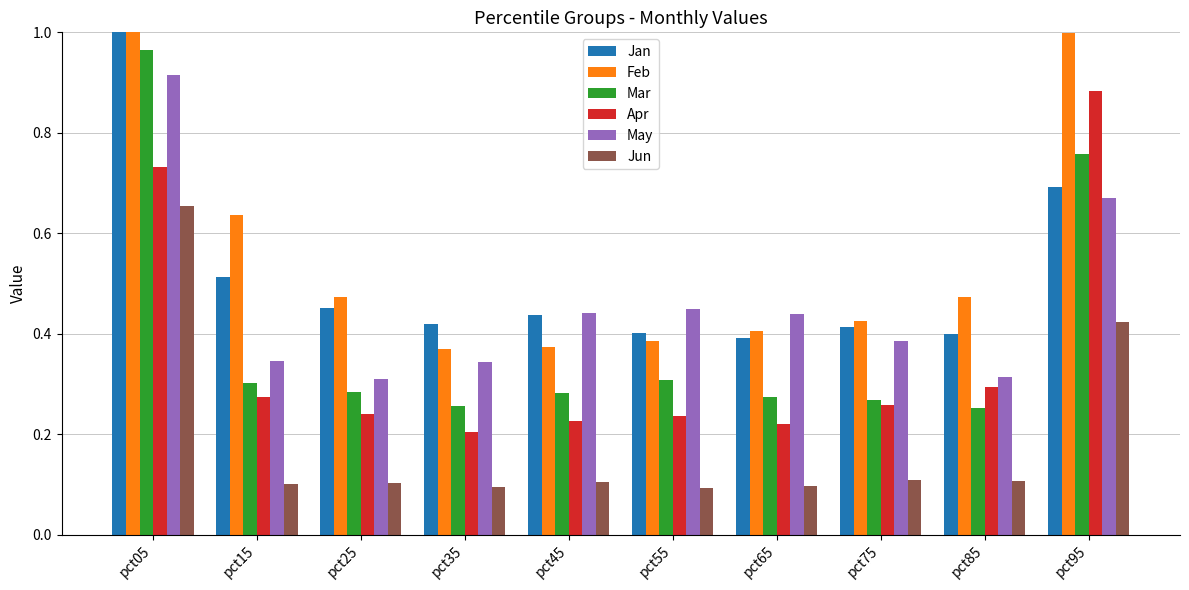

How many groups of bars are there?

10